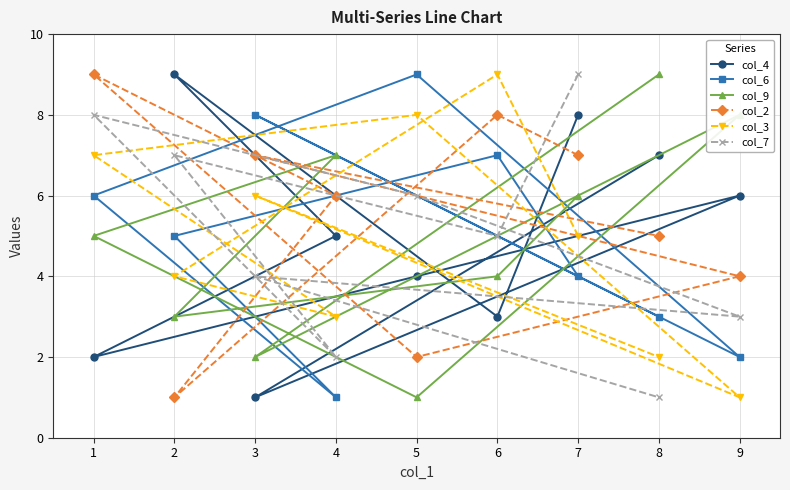

What is the value of the col_3 point at the 4th from the left?

3